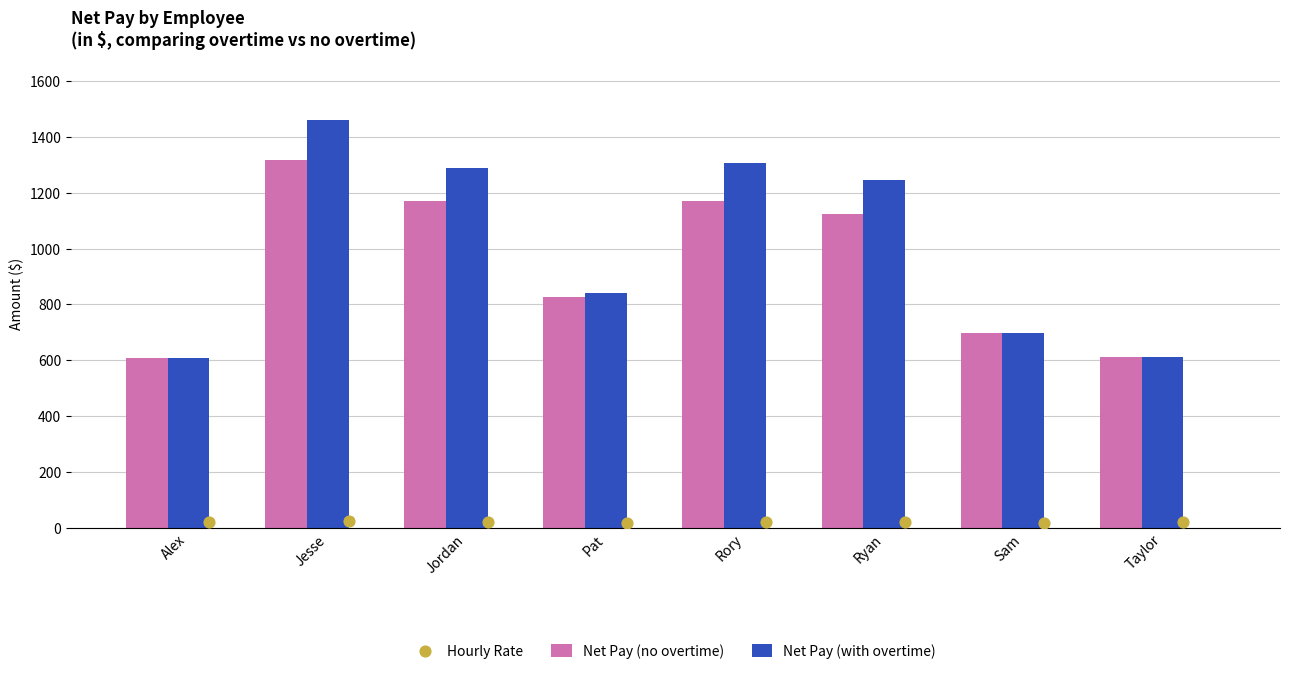

What is the sum of all Net Pay (no overtime) values?

7529.5